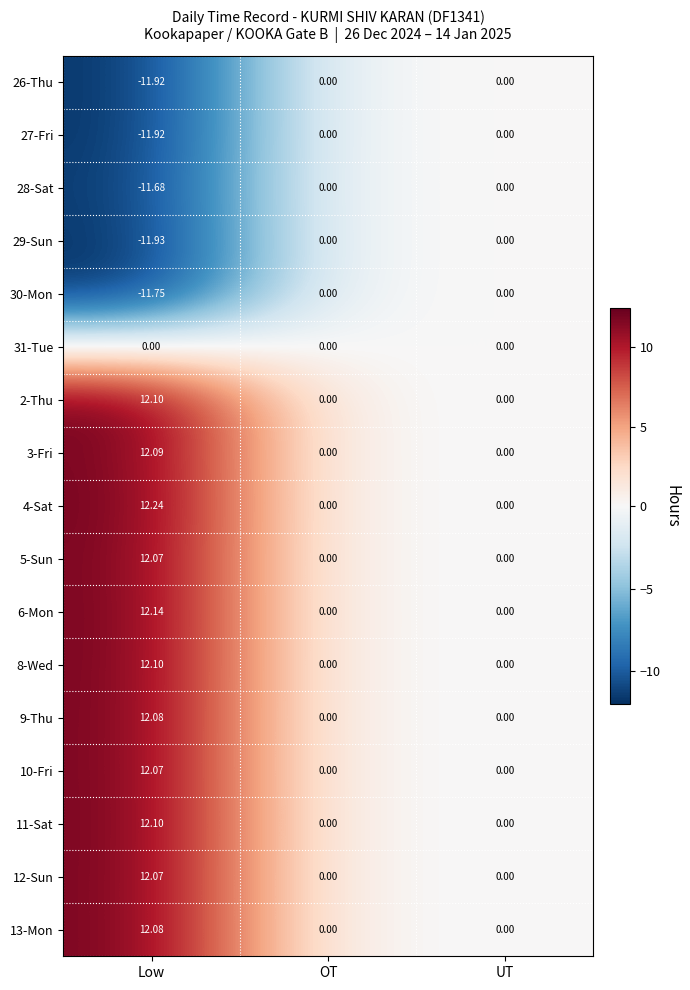

At which label does 5-Sun reach its peak?

Low